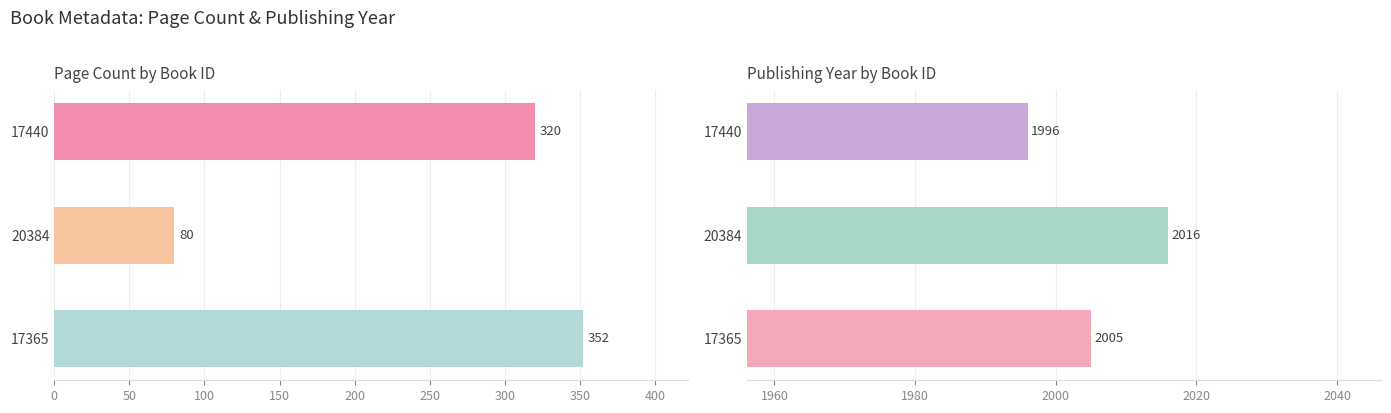

Which series has the widest spread of values?

pageCount